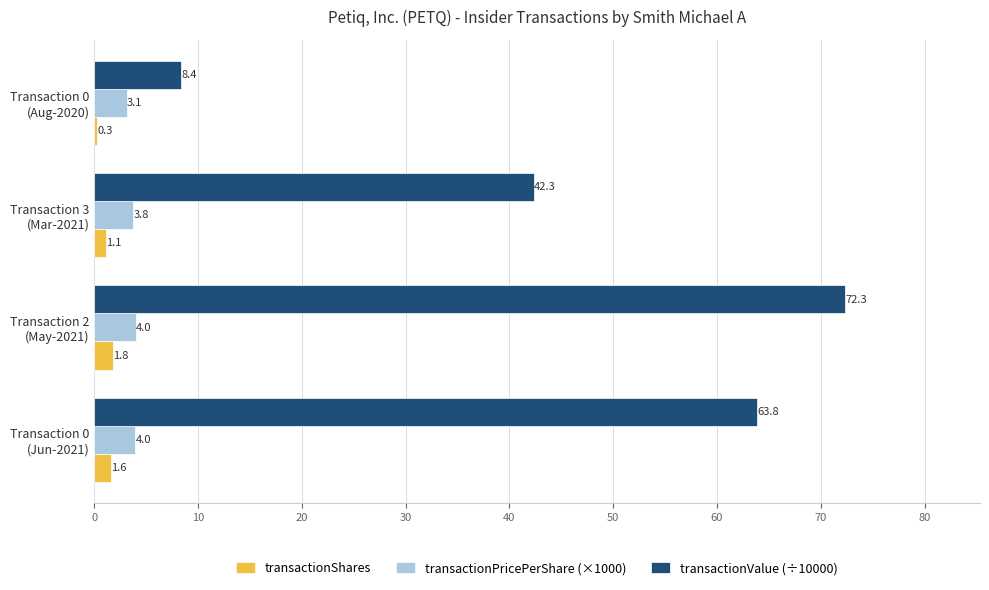

At which category does the chart reach its minimum across all series?

Transaction 0
(Aug-2020)